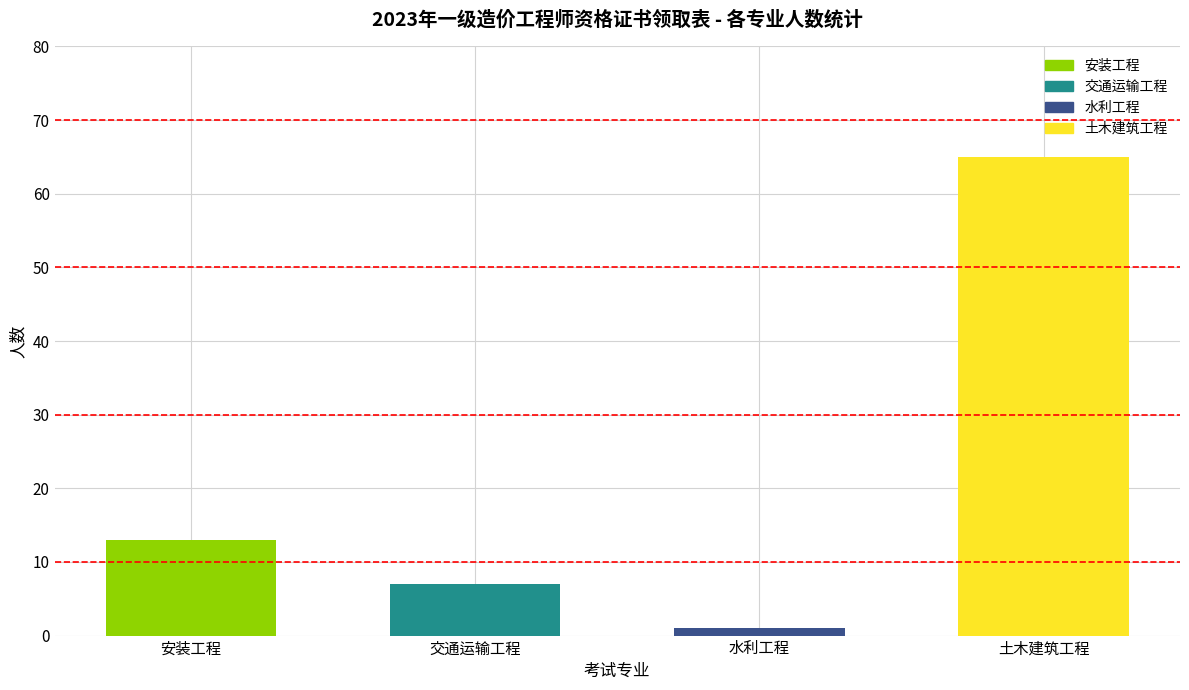

Which category has the lowest value across all series?

水利工程